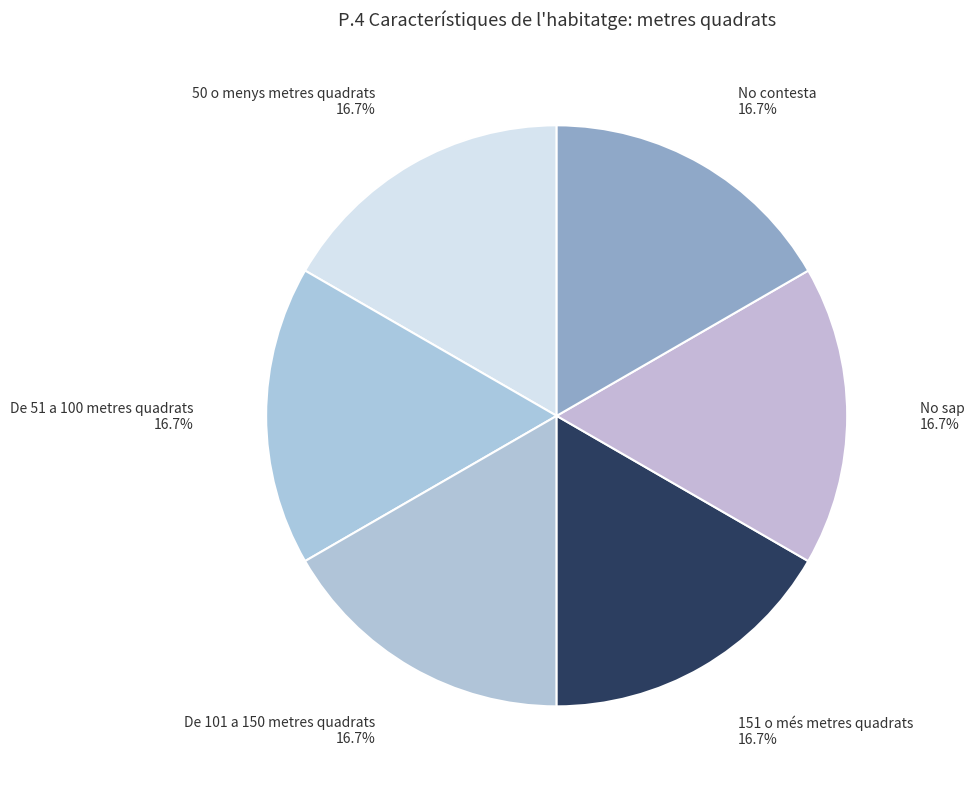

Do 151 o més metres quadrats and 50 o menys metres quadrats together represent more than half of the pie?

No